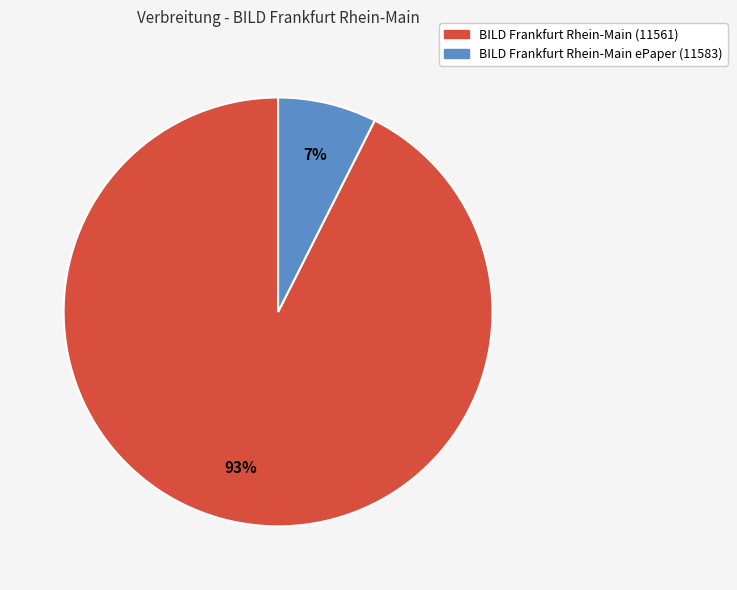

How many segments does this pie chart have?

2